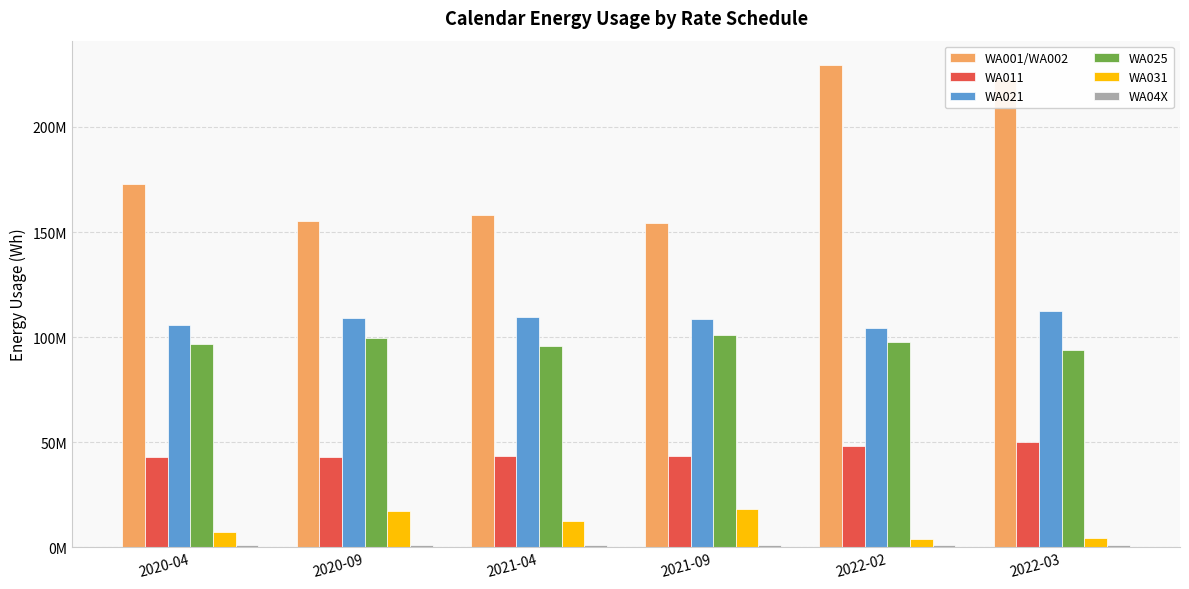

Does the chart contain any negative values?

No